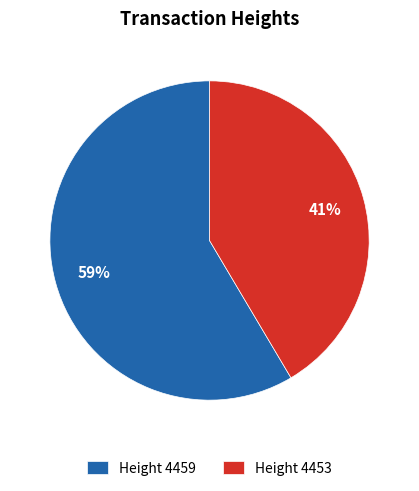

What is the majority slice?

Height 4459